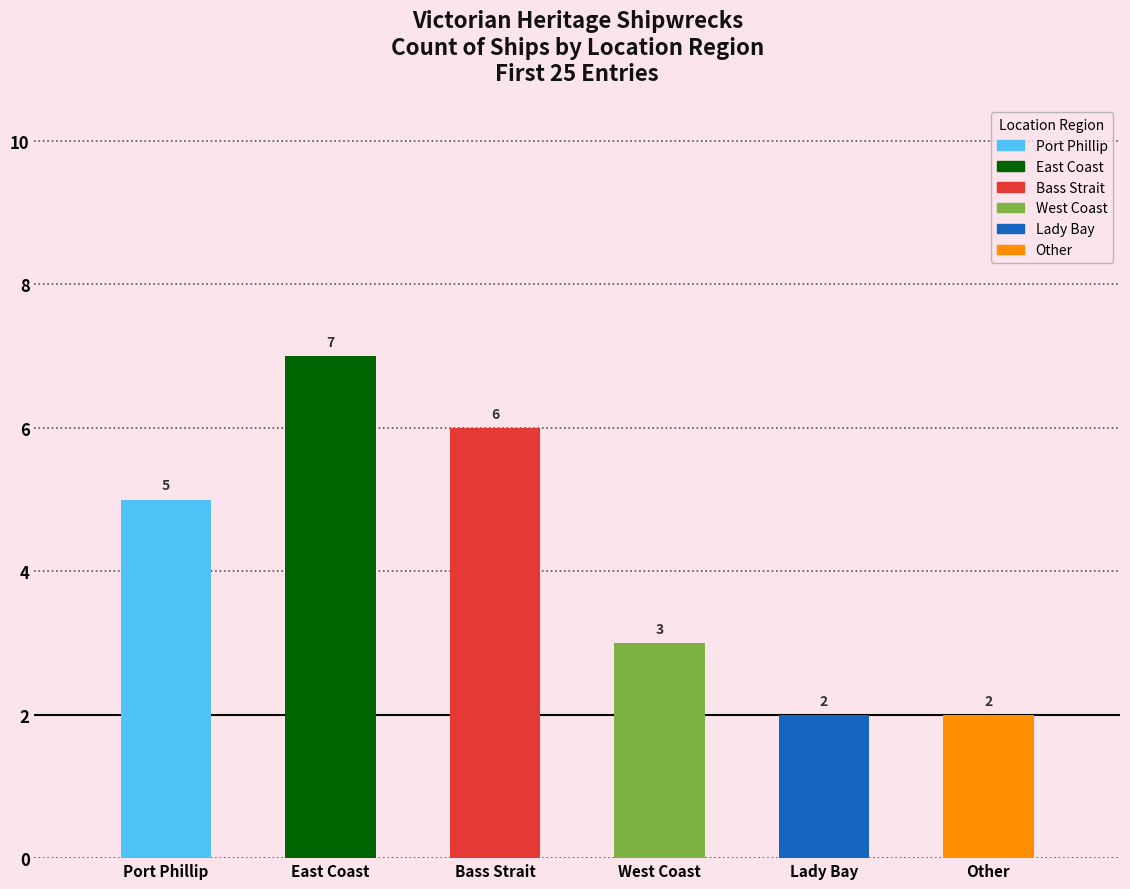

Reading left to right, transcribe all the data shown in this chart.

Port Phillip=5	East Coast=7	Bass Strait=6	West Coast=3	Lady Bay=2	Other=2